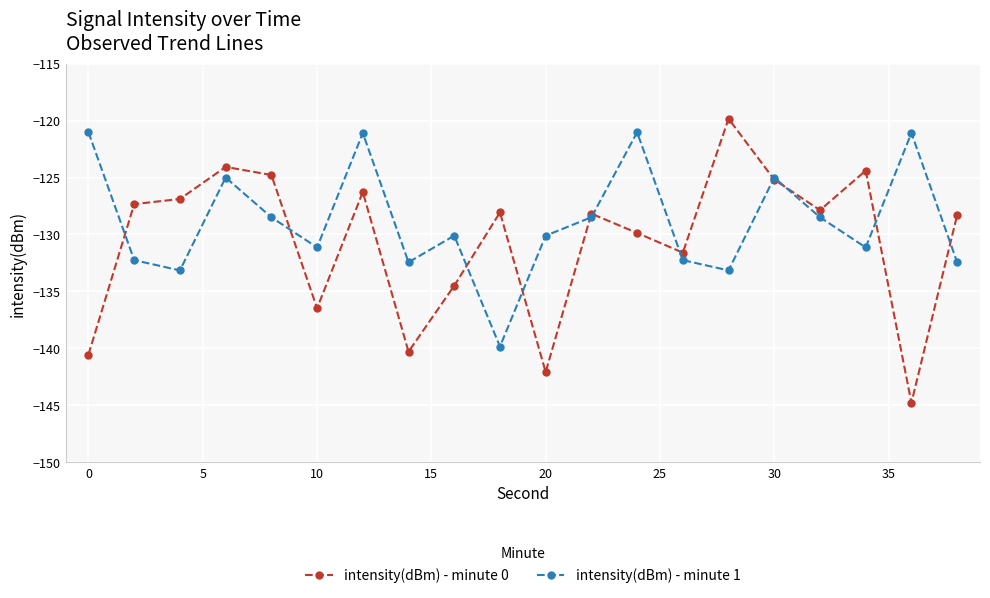

List the series in order of their overall mean, lowest first.

intensity(dBm) - minute 0, intensity(dBm) - minute 1